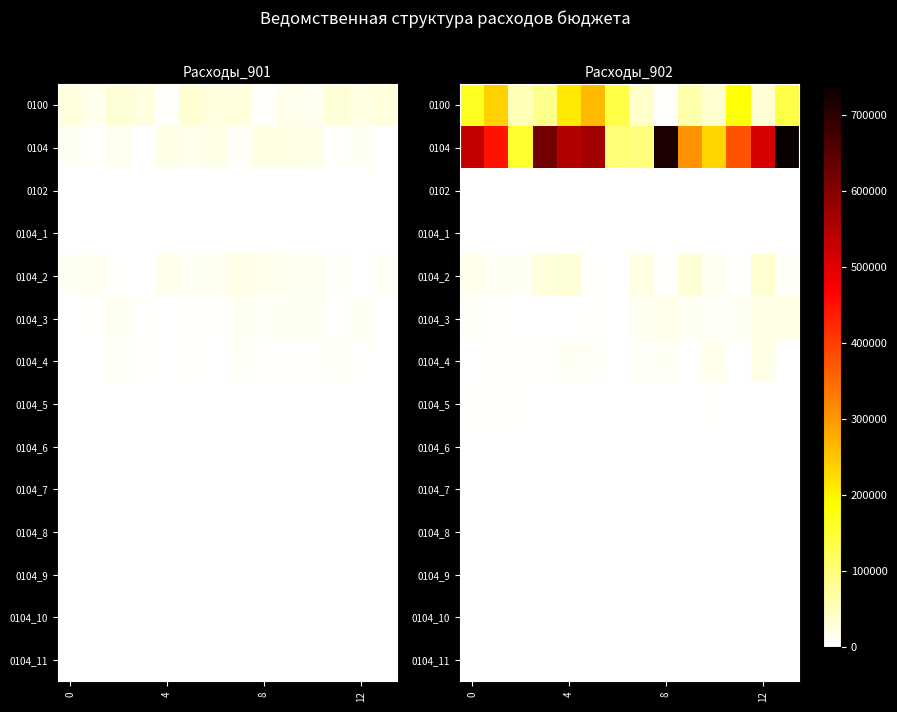

Which label corresponds to the largest value in the chart?

13